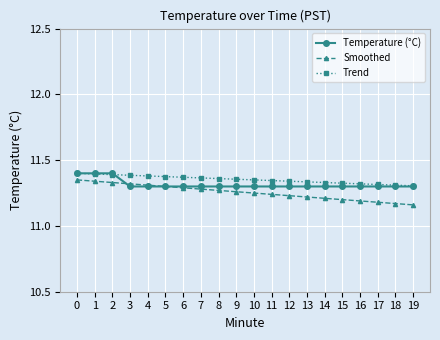

What is the total value across all series at 11?

33.9